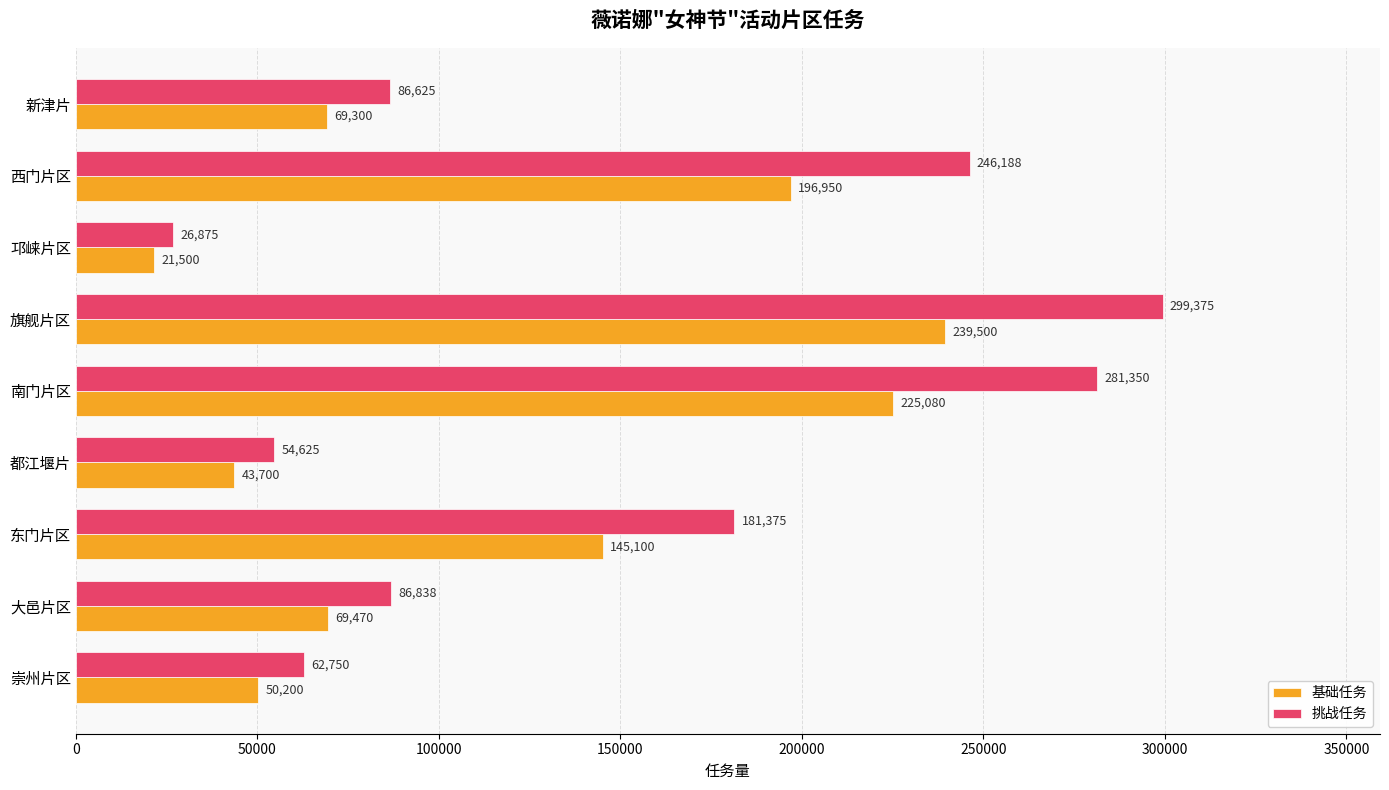

At how many categories does at least one series exceed 155073?

4